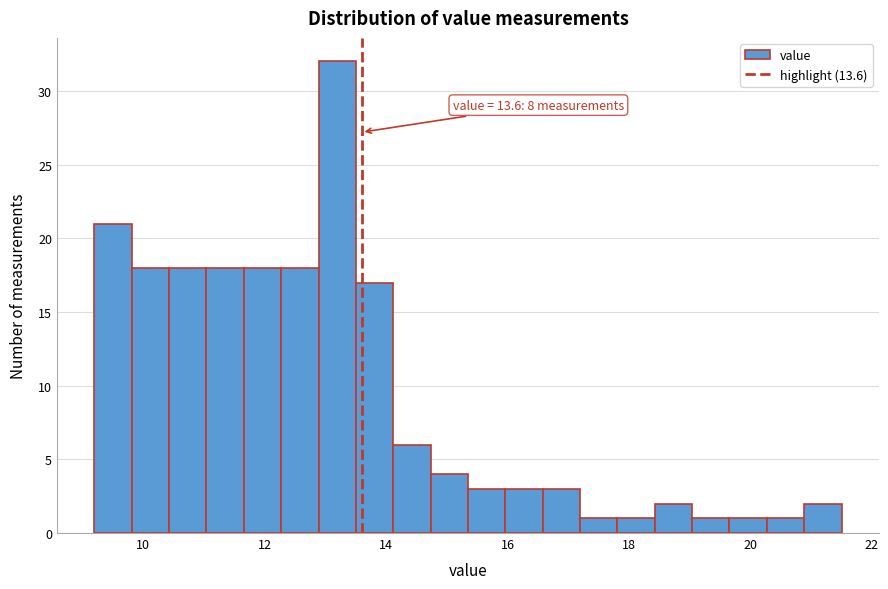

Read against the x-axis, roughly where is the centre of the tallest bar?

13.2